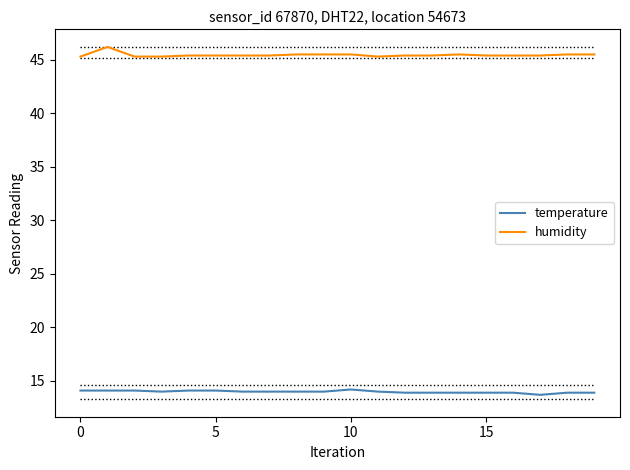

True or false: temperature and humidity cross at least once.

False